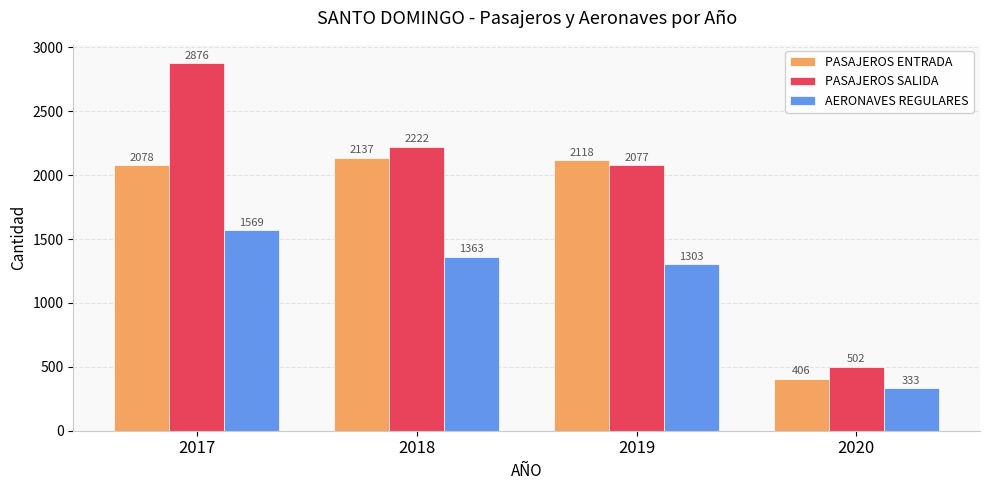

Reading right to left, list all the values displayed in this chart.

PASAJEROS ENTRADA: 406	2118	2137	2078
PASAJEROS SALIDA: 502	2077	2222	2876
AERONAVES REGULARES: 333	1303	1363	1569